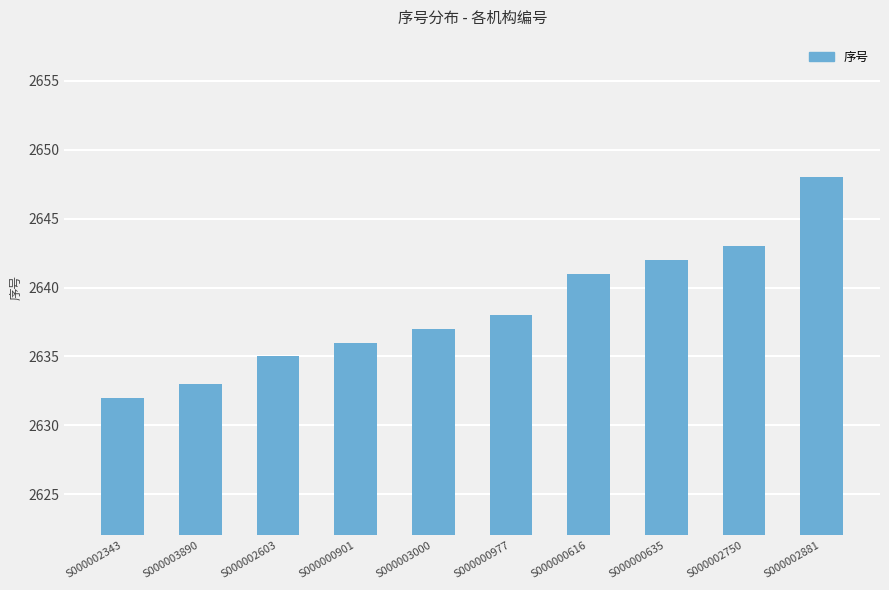

What position from the left is S000003000?

5